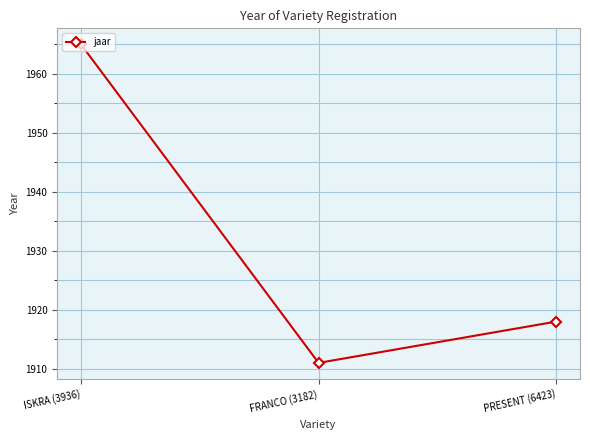

Which label corresponds to the largest value in the chart?

ISKRA (3936)